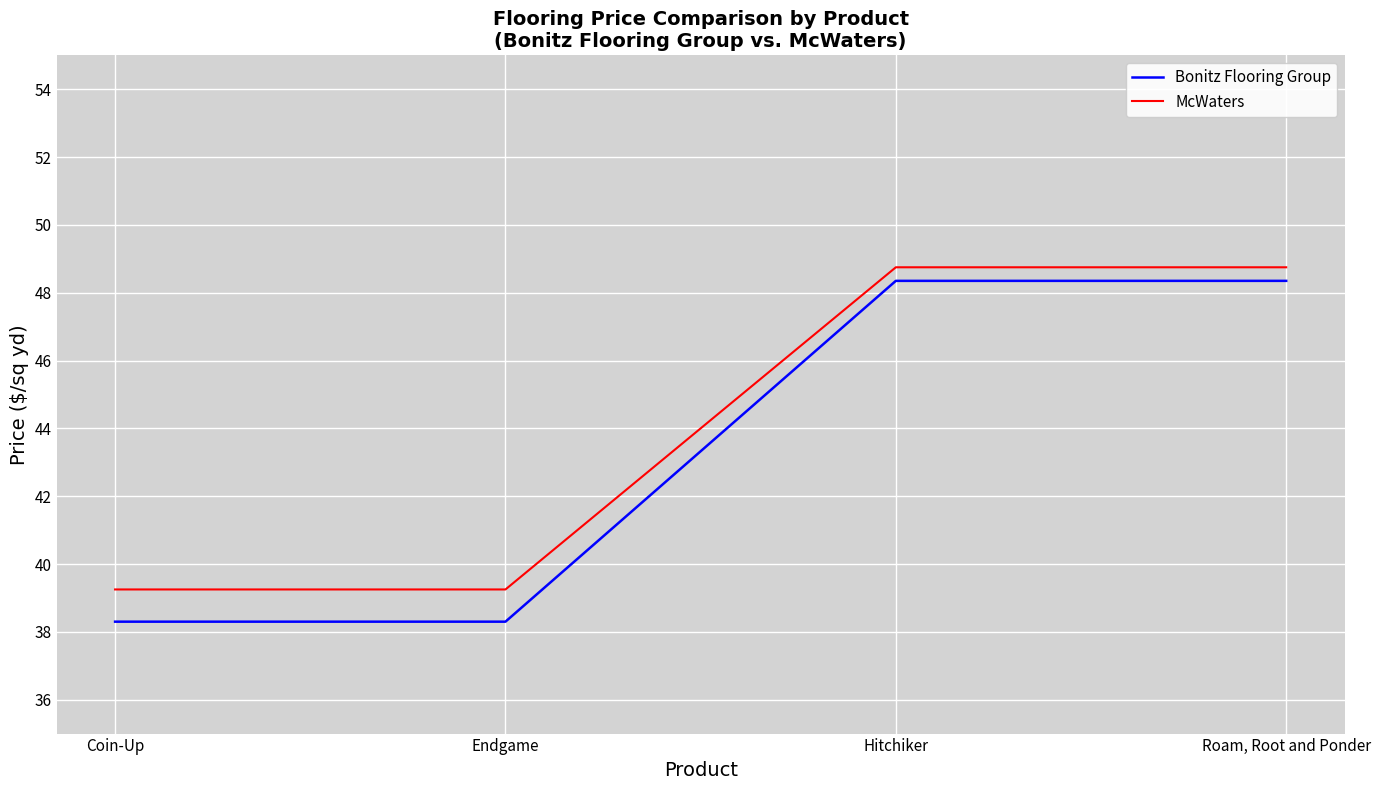

What are all the series names shown in the legend?

Bonitz Flooring Group, McWaters